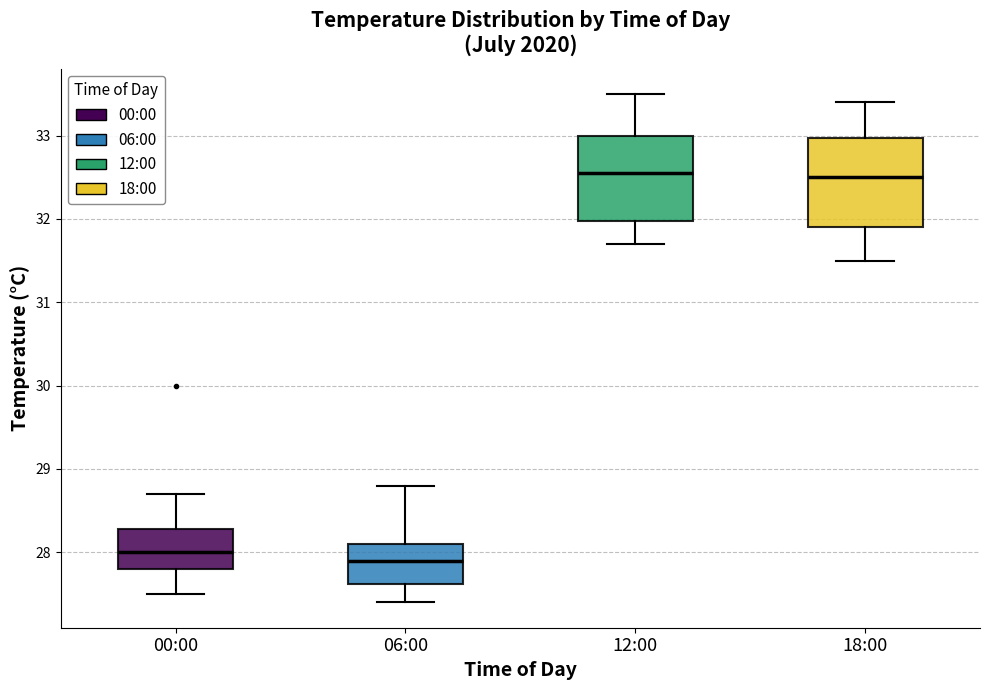

Reading left to right, read every box against the y-axis: the position of its median line, the range the box covers, and the ends of its whiskers. The values are not printed on the chart, so give them approximately, as read against the axis.

00:00: median 28.0, box 27.8 to 28.3, whiskers 27.5 to 28.7
06:00: median 27.9, box 27.6 to 28.1, whiskers 27.4 to 28.8
12:00: median 32.6, box 32.0 to 33.0, whiskers 31.7 to 33.5
18:00: median 32.5, box 31.9 to 33.0, whiskers 31.5 to 33.4